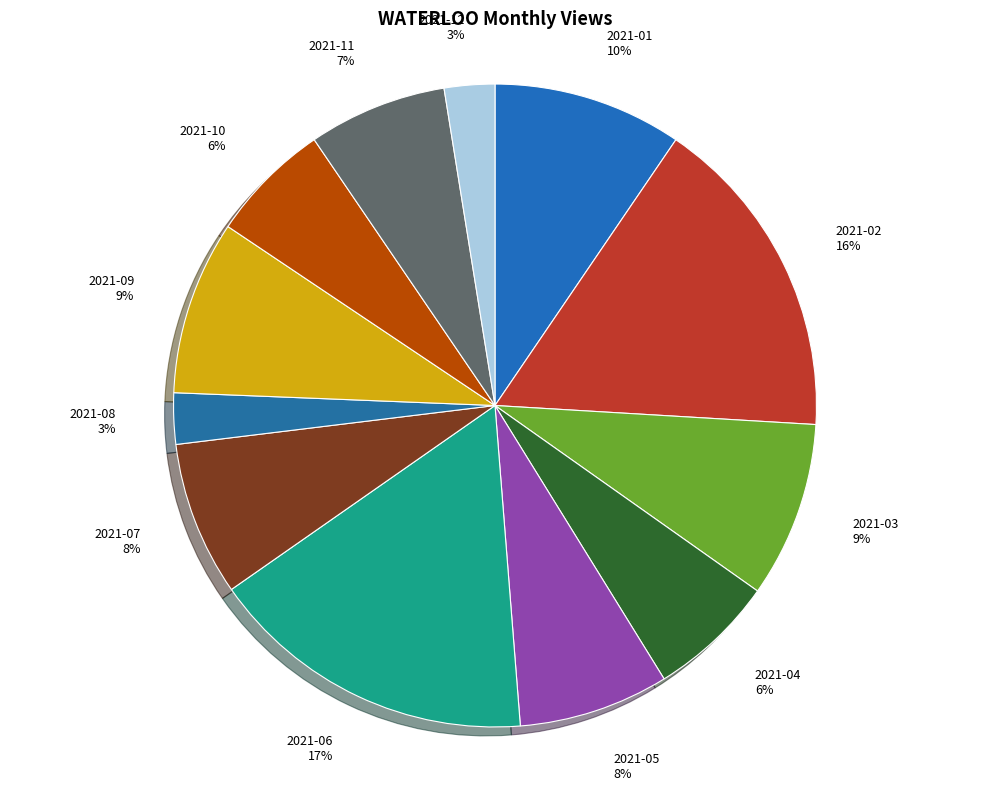

The 2021-11 slice represents 13% of the pie. True or false?

False